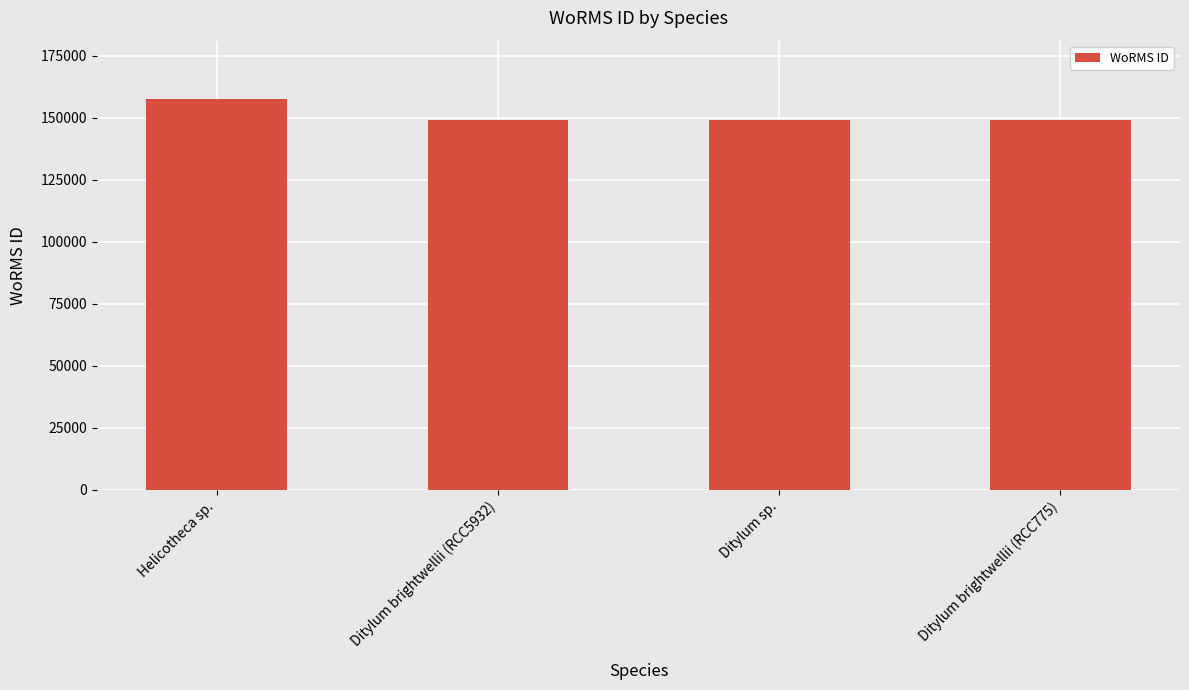

What is the change in value from Ditylum sp. to Ditylum brightwellii (RCC775)?

+1